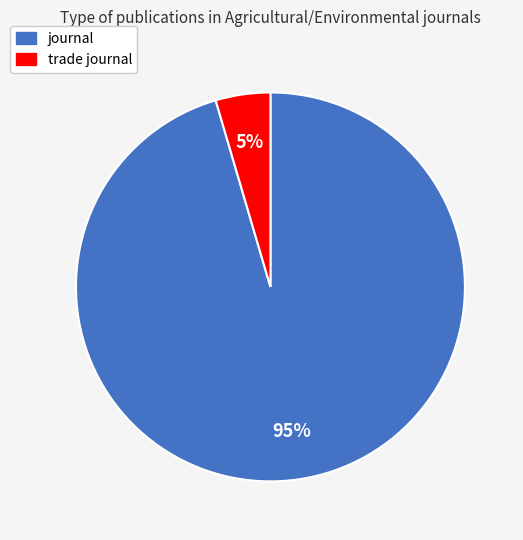

Rank the categories by value from highest to lowest.

journal, trade journal